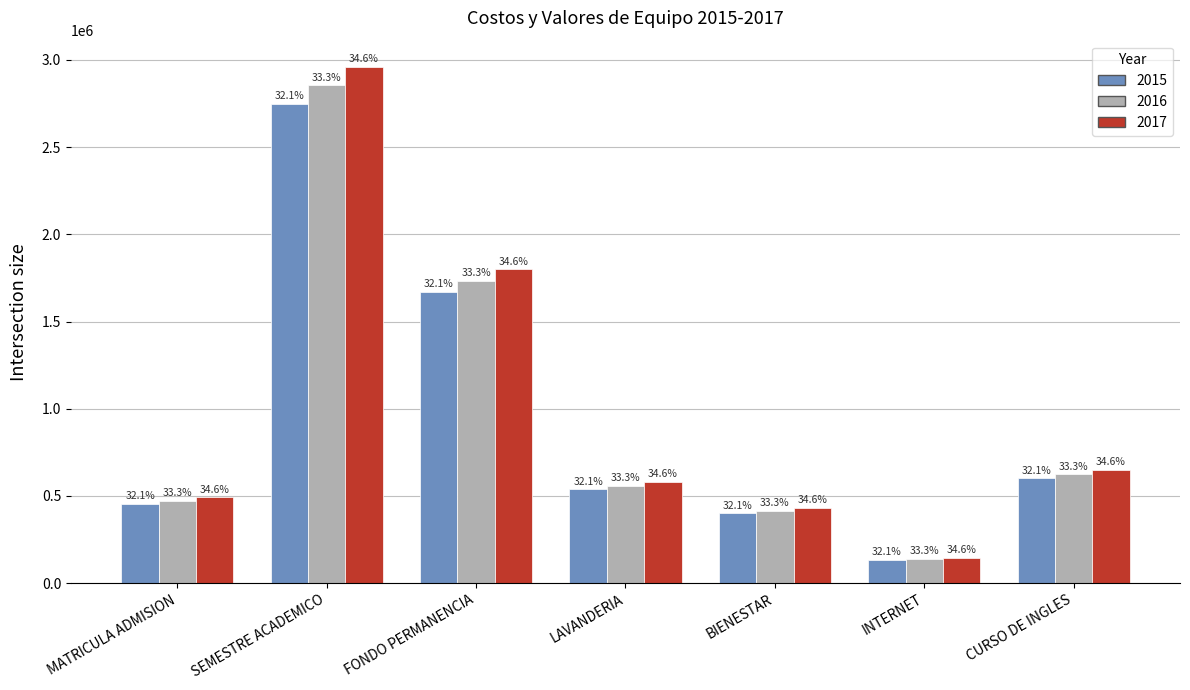

How many bars are there in each group?

3